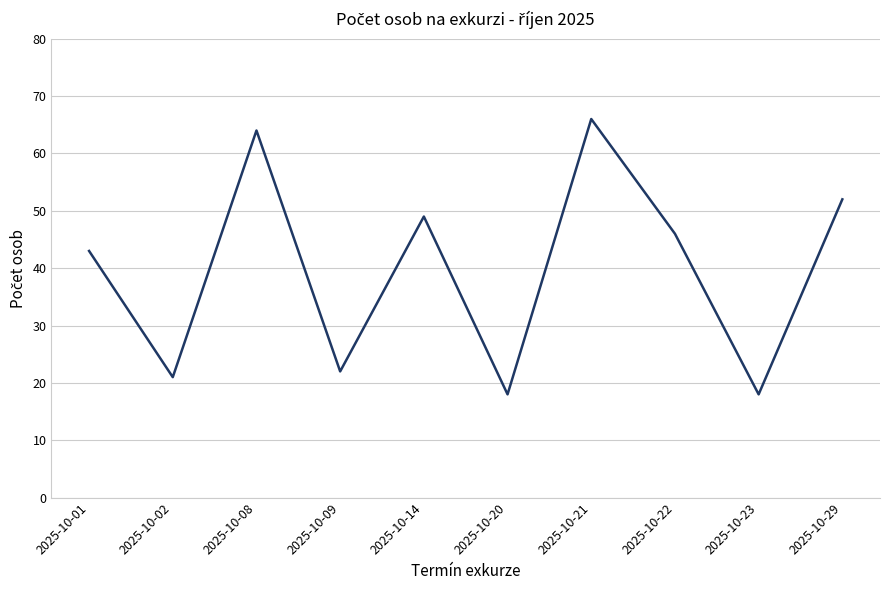

What is the average value?

40